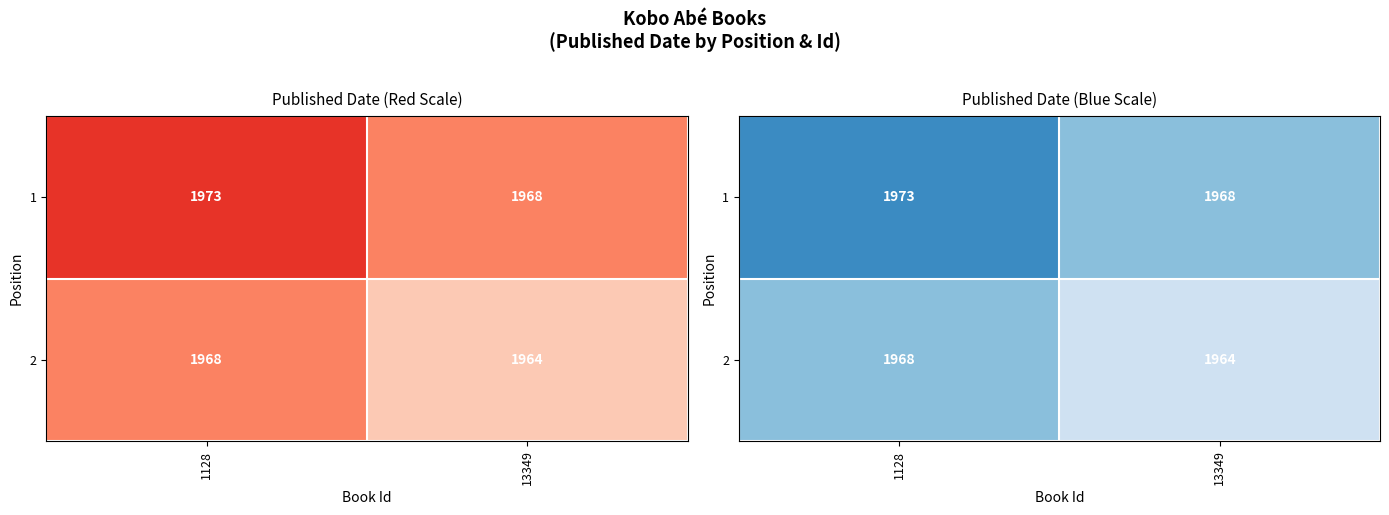

Between 13349 and 1128, which is larger?

1128